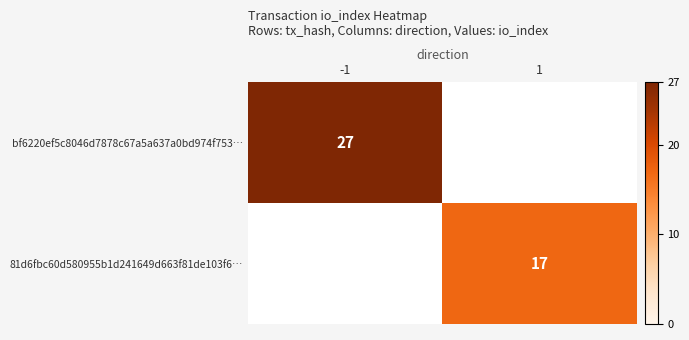

Is it true that 81d6fbc60d580955b1d241649d663f81de103f6… equals 6 at 1?

False